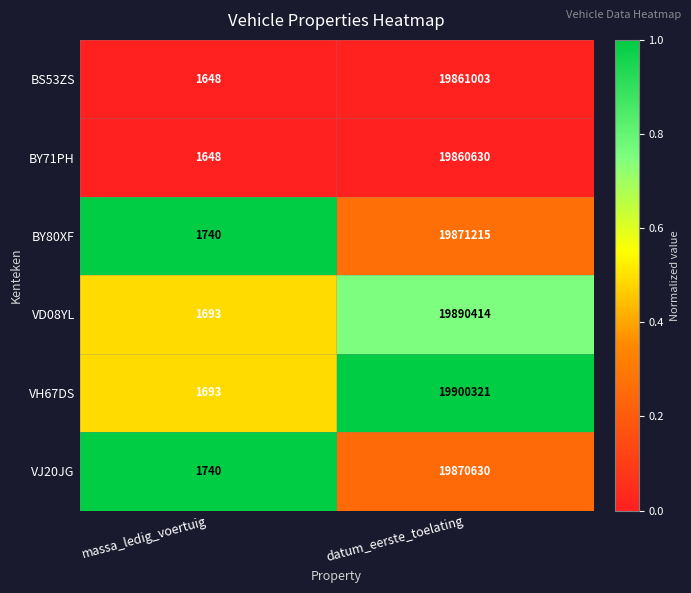

List the series in order of their peak value, highest first.

VH67DS, VD08YL, BY80XF, VJ20JG, BS53ZS, BY71PH